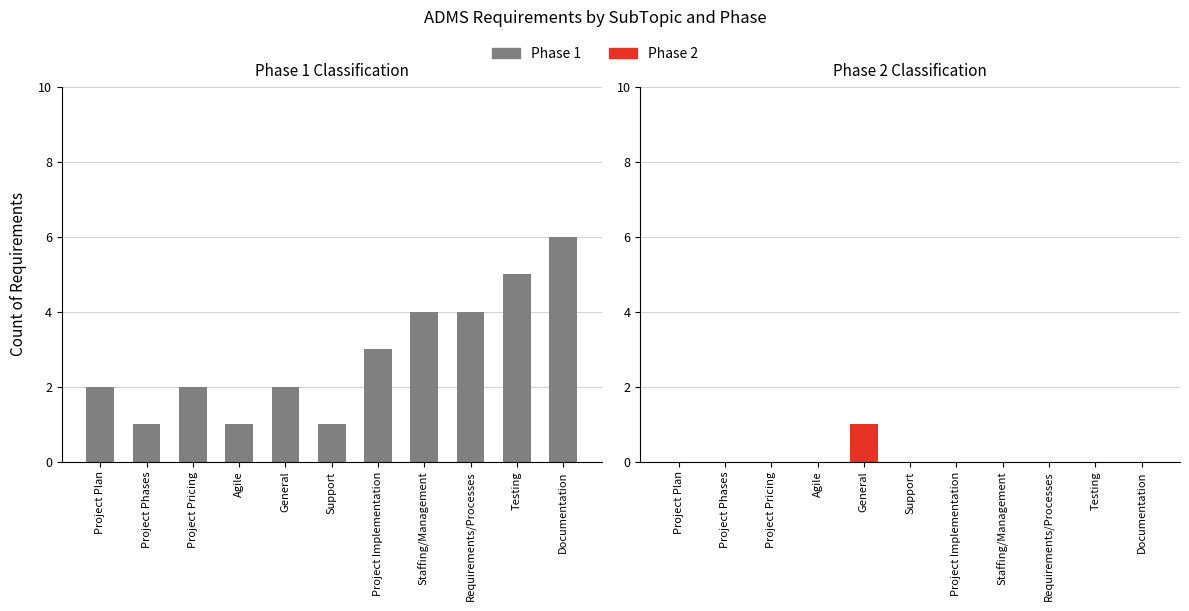

What position from the right is Documentation?

1